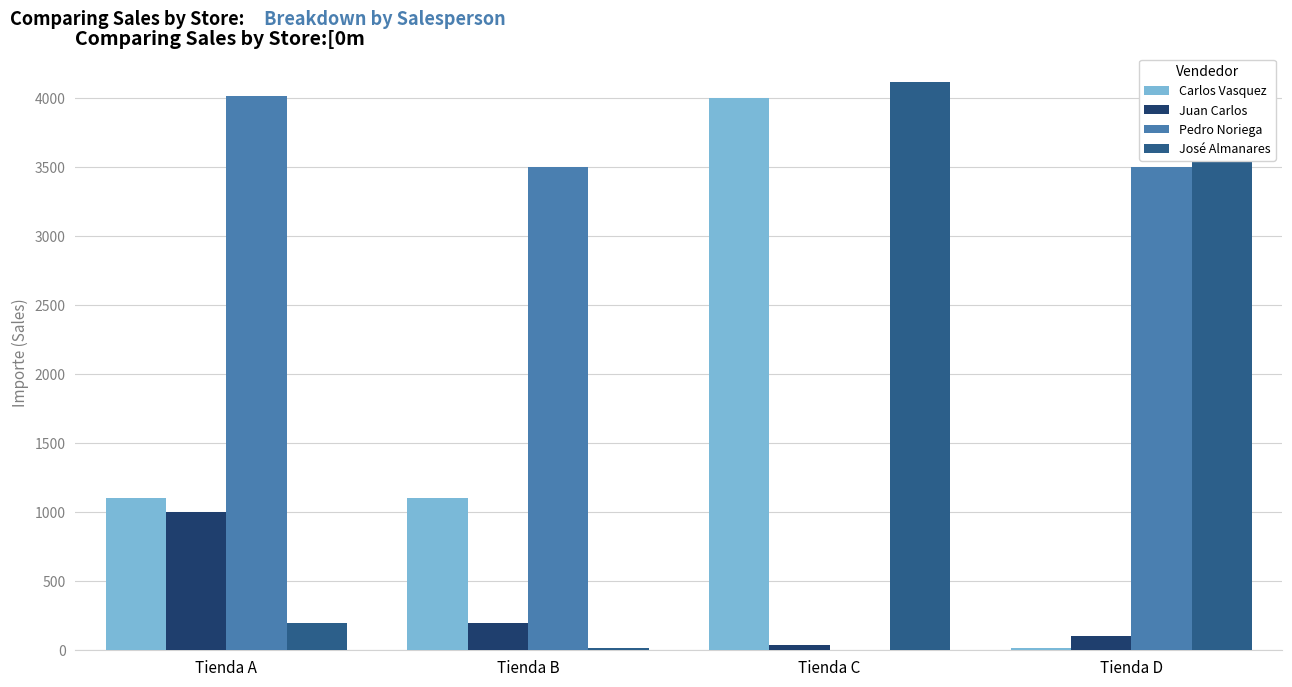

Reading left to right, transcribe all the data shown in this chart.

Carlos Vasquez: 1100	1100	4000	15
Juan Carlos: 1000	200	35	100
Pedro Noriega: 4010	3500	0	3500
José Almanares: 200	15	4115	4030